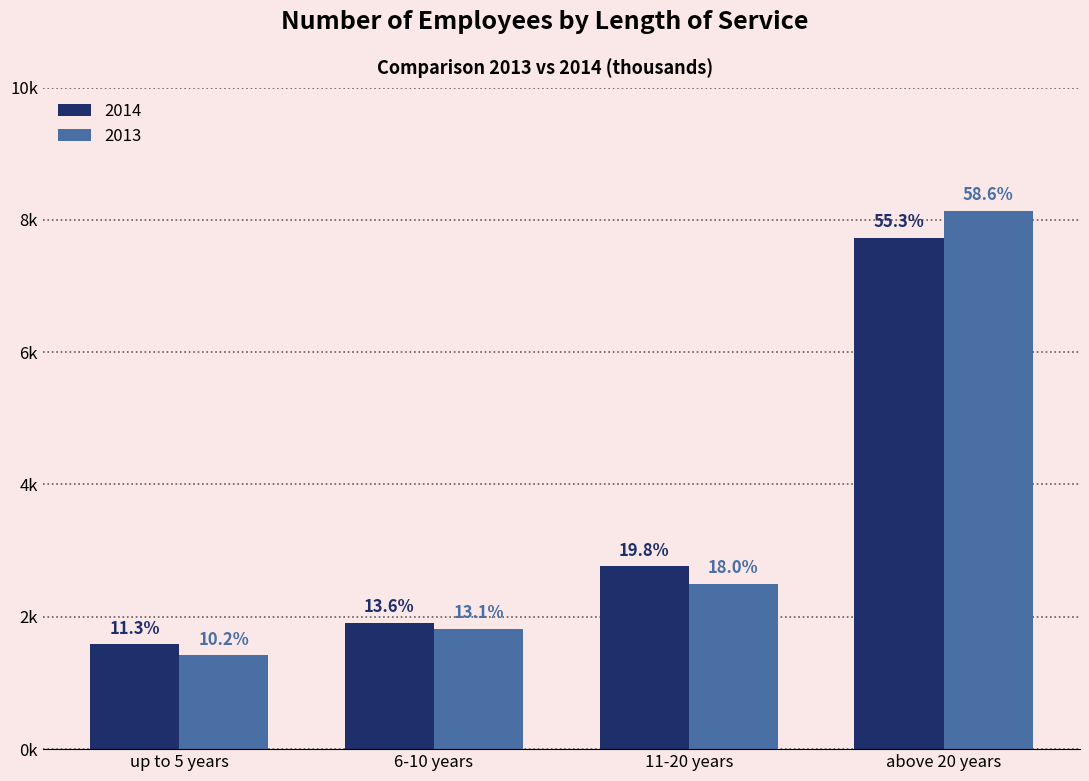

Rank the series by their maximum value, from highest to lowest.

2013, 2014